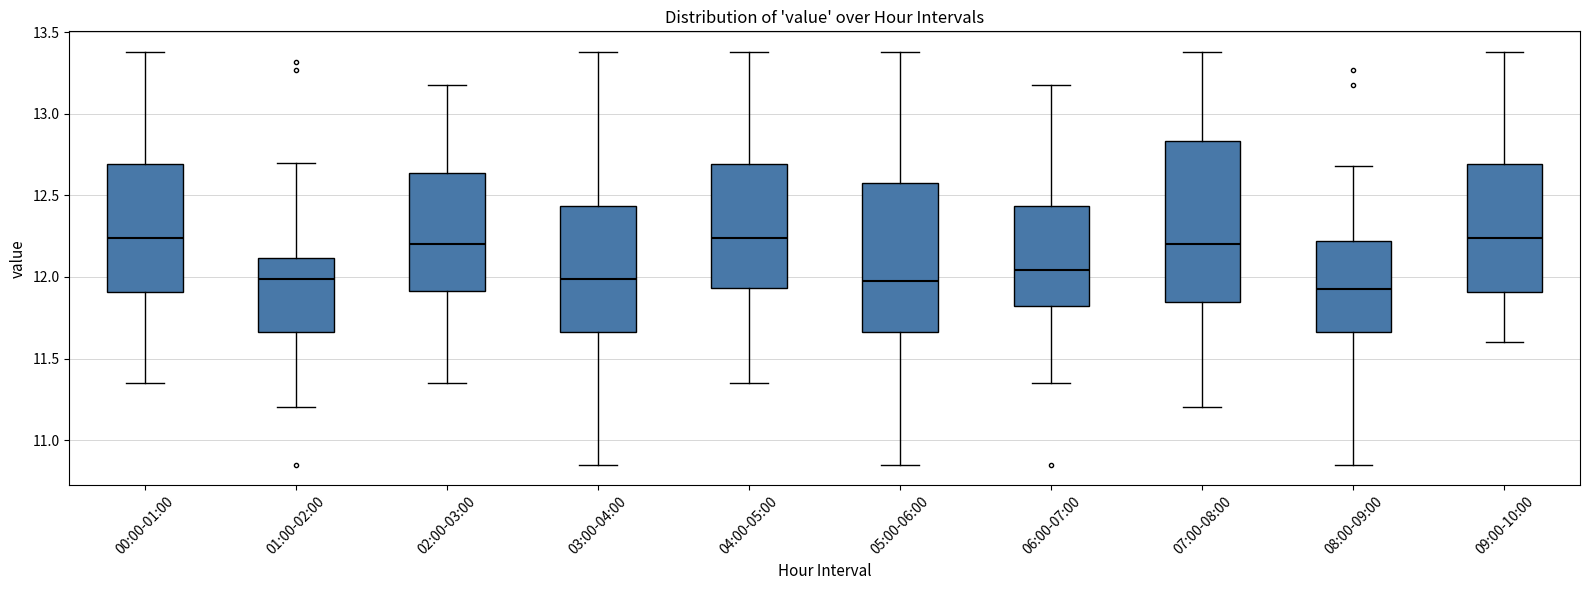

Reading left to right, transcribe this box plot: for each box, give where its median line is, the range the box spans, and where its two whiskers end, as read against the y-axis. The values are not printed on the chart, so give them approximately, as read against the axis.

00:00-01:00: median 12.25, box 11.90 to 12.70, whiskers 11.35 to 13.40
01:00-02:00: median 12.00, box 11.65 to 12.10, whiskers 11.20 to 12.70
02:00-03:00: median 12.20, box 11.90 to 12.65, whiskers 11.35 to 13.20
03:00-04:00: median 12.00, box 11.65 to 12.45, whiskers 10.85 to 13.40
04:00-05:00: median 12.25, box 11.95 to 12.70, whiskers 11.35 to 13.40
05:00-06:00: median 12.00, box 11.65 to 12.60, whiskers 10.85 to 13.40
06:00-07:00: median 12.05, box 11.80 to 12.45, whiskers 11.35 to 13.20
07:00-08:00: median 12.20, box 11.85 to 12.85, whiskers 11.20 to 13.40
08:00-09:00: median 11.95, box 11.65 to 12.20, whiskers 10.85 to 12.70
09:00-10:00: median 12.25, box 11.90 to 12.70, whiskers 11.60 to 13.40